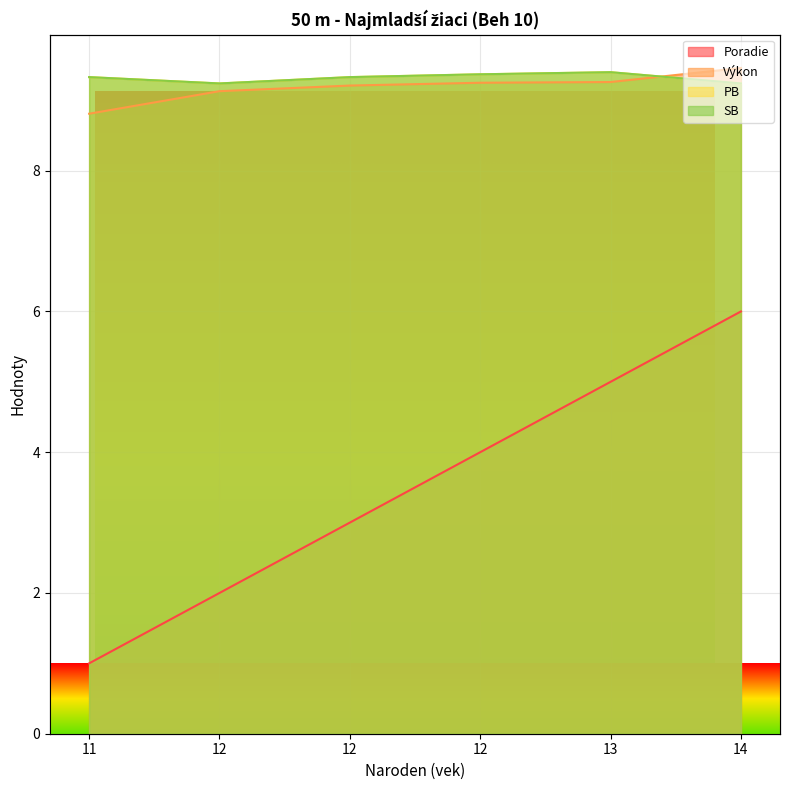

What value does the PB series have at 11?

9.3